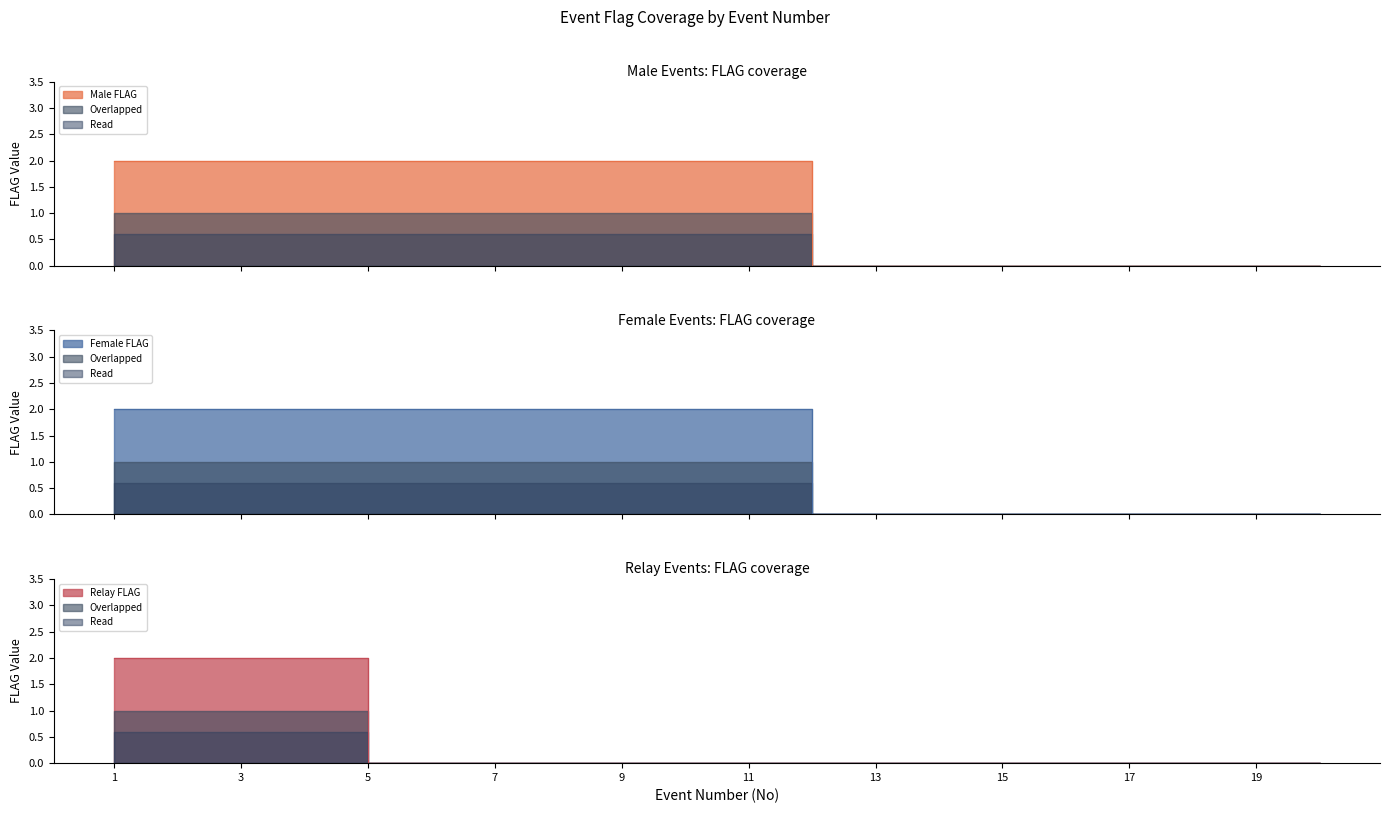

Which category has the lowest value across all series?

12